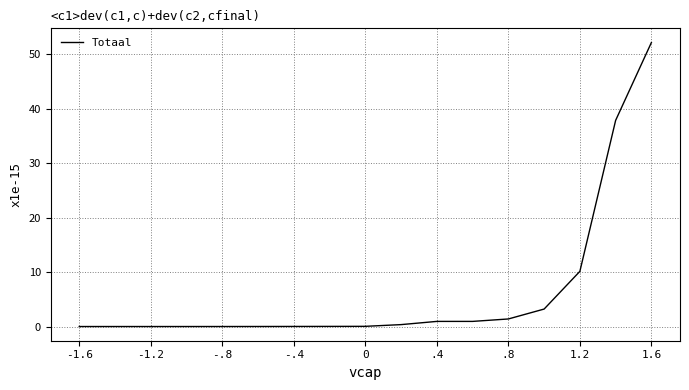

What is the label of the 15th point from the right?

-1.2